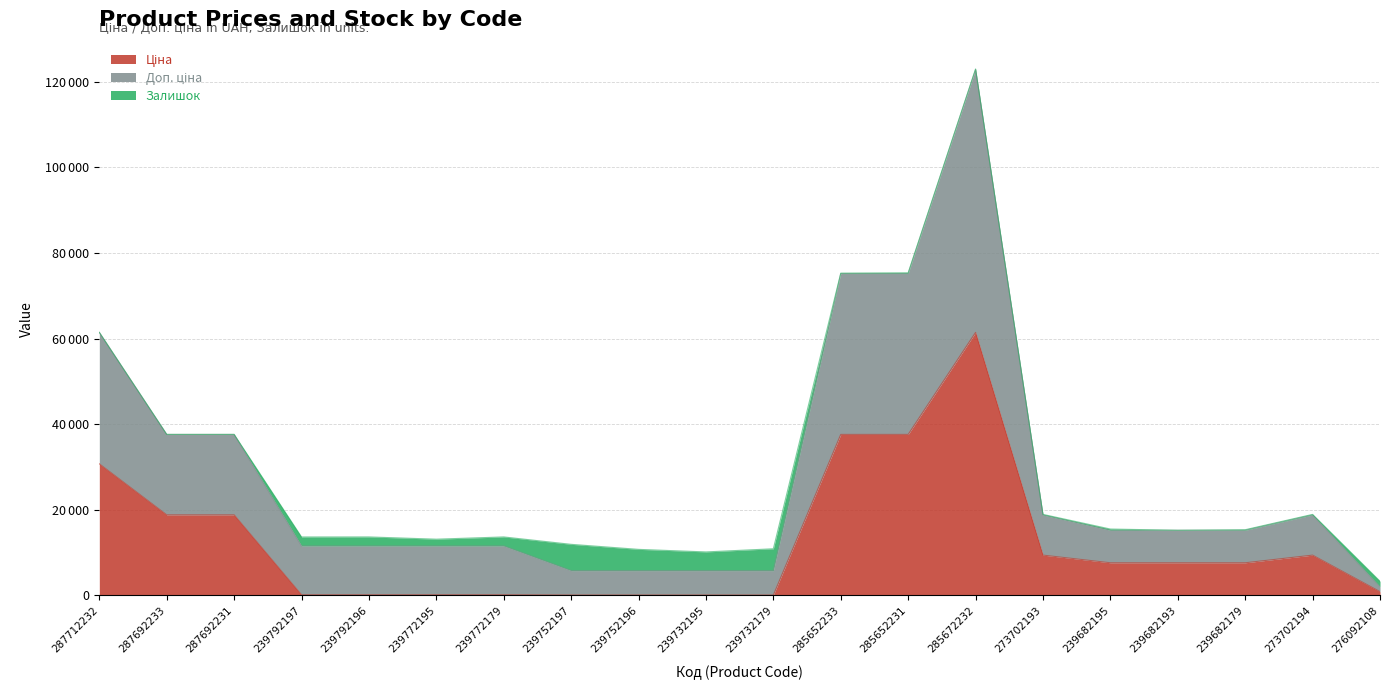

Count the number of categories in the chart.

20